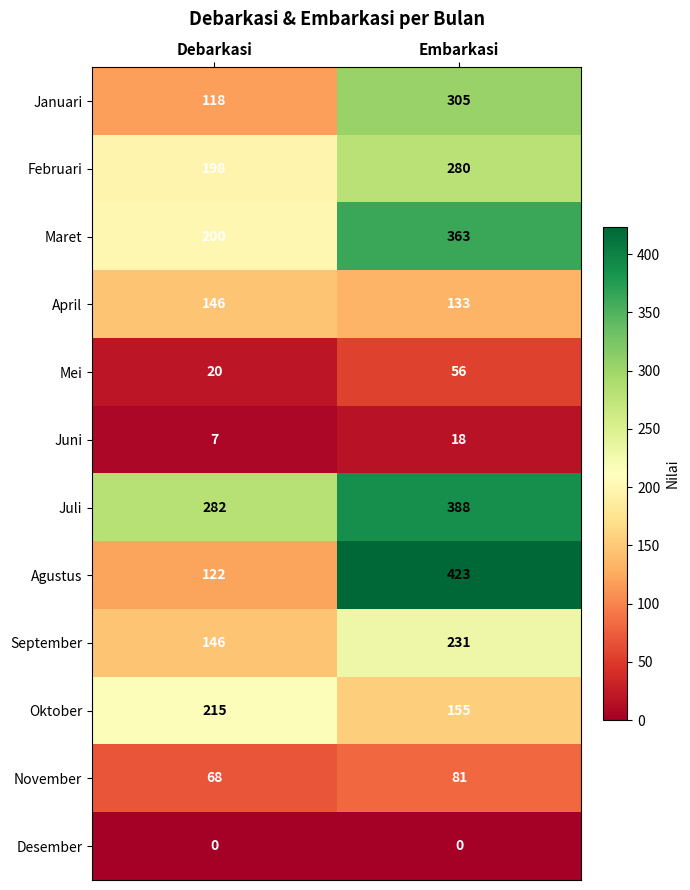

What is the sum of all Agustus values?

545